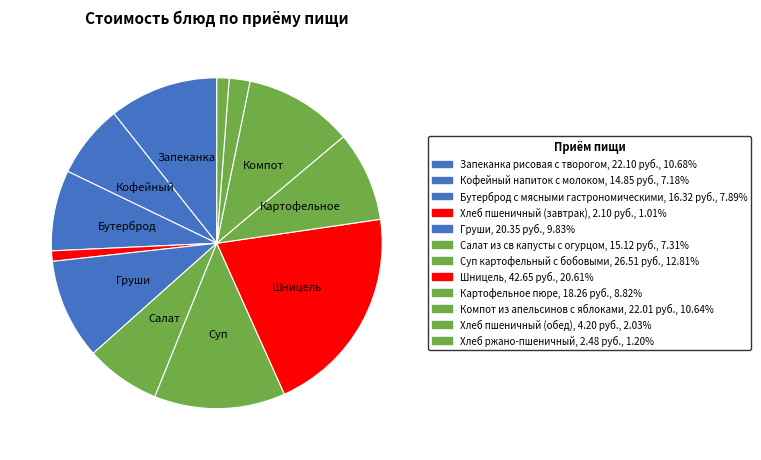

How many segments does this pie chart have?

12